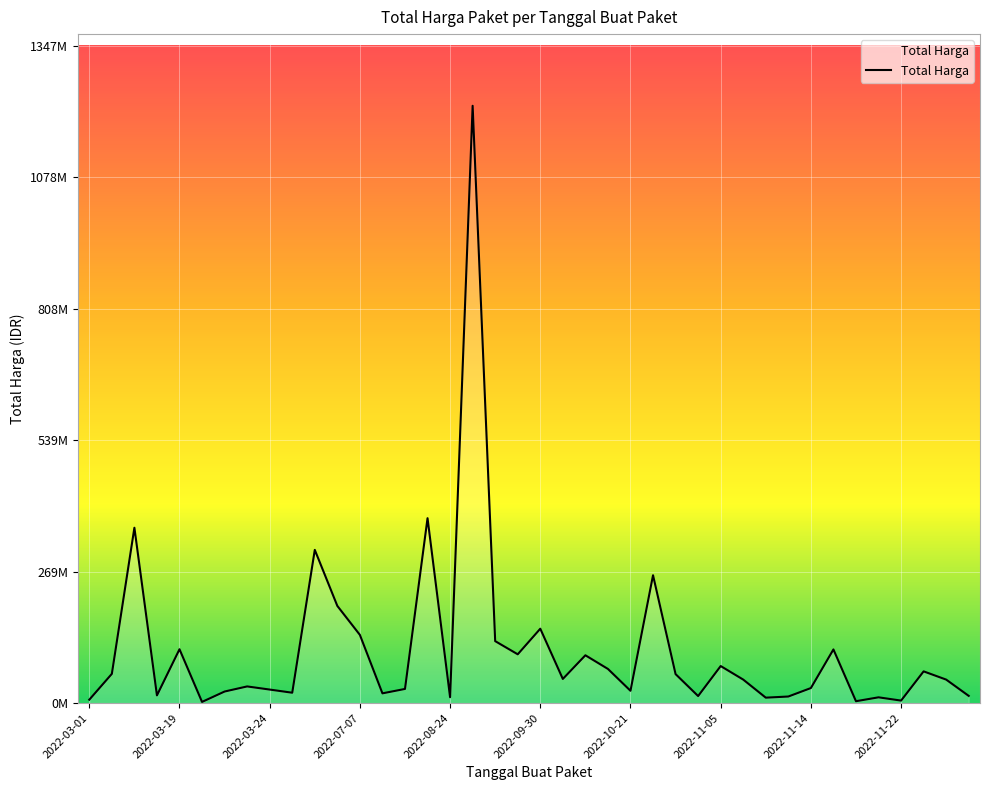

What is the difference between the maximum and minimum values?

1222286250